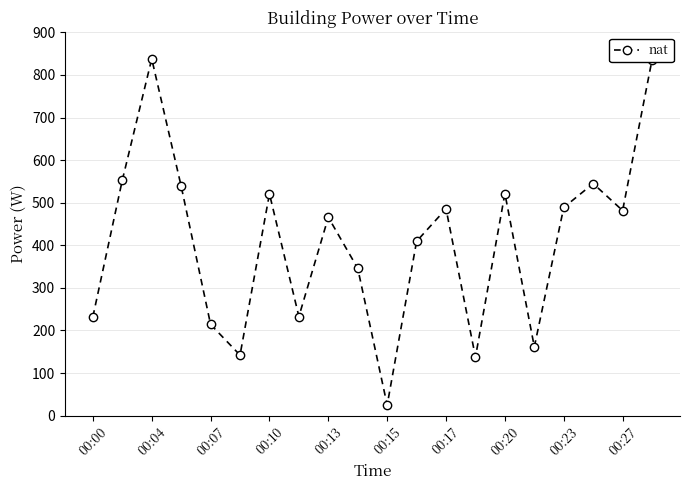

What is the difference between the second highest and minimum values?

810.8